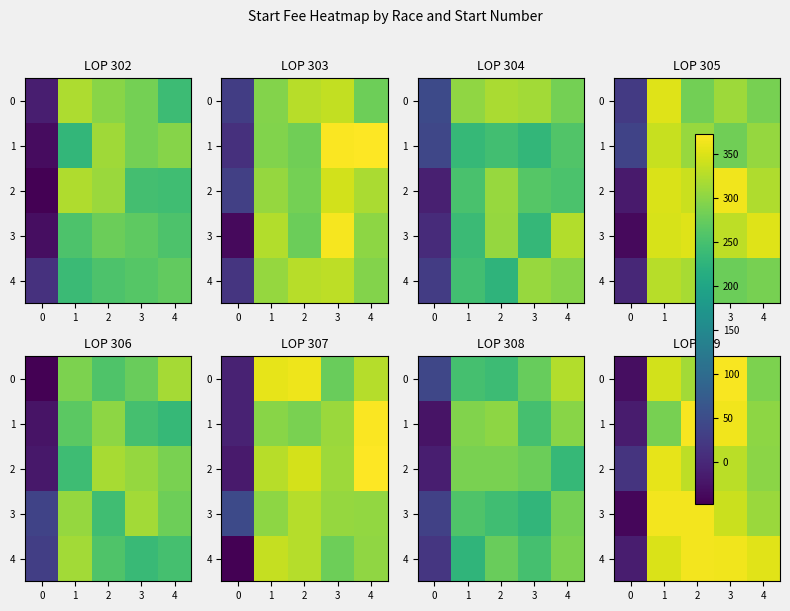

List the series in order of their peak value, lowest first.

row_2, row_4, row_3, row_1, row_0